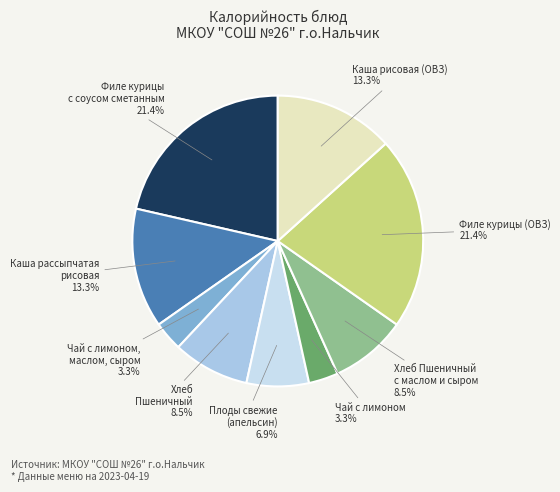

To the nearest percent, what percentage of the pie is Каша рисовая (ОВЗ)?

13%